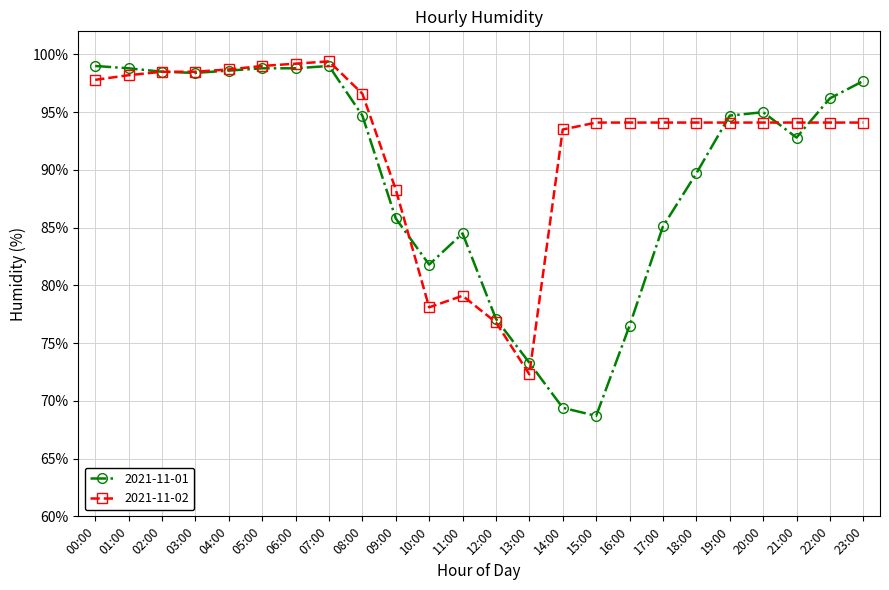

What is the difference between the 2021-11-01 values at 10:00 and 08:00?

12.9